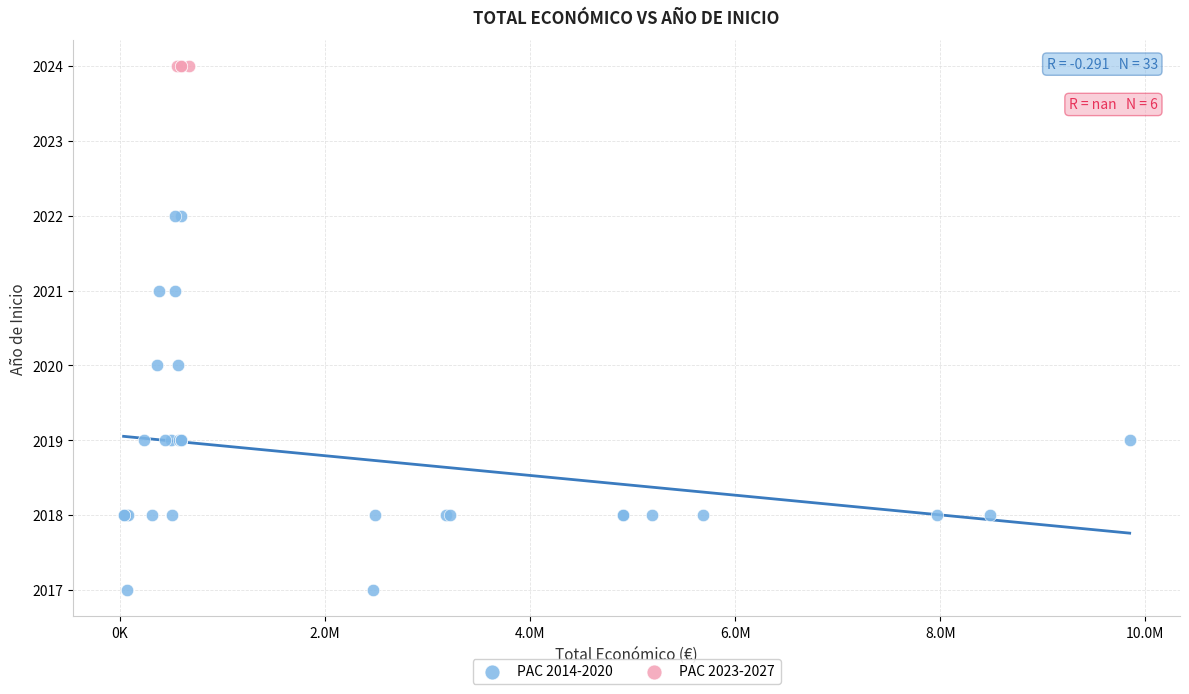

Which series reaches the minimum Y coordinate?

PAC 2014-2020